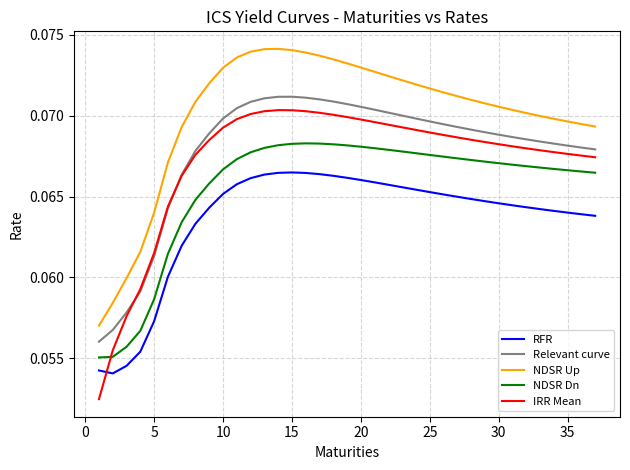

Which series ends up on top after the final intersection of RFR and IRR Mean?

IRR Mean